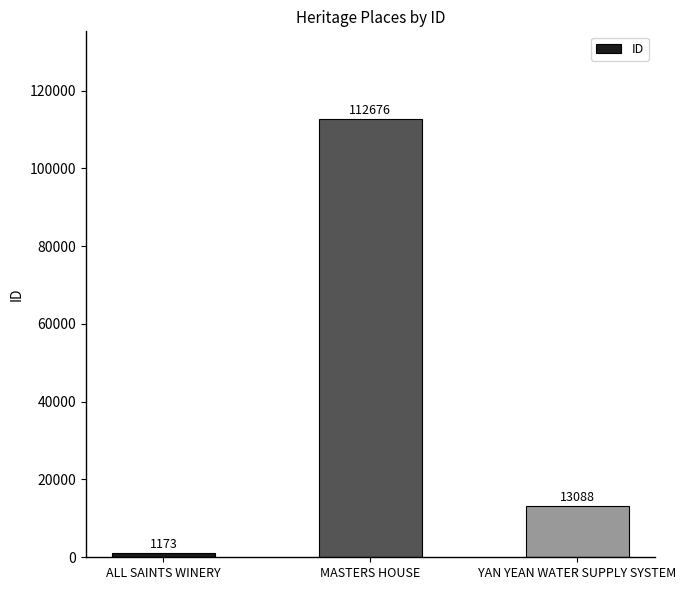

Is it true that the value at ALL SAINTS WINERY is 1173?

True